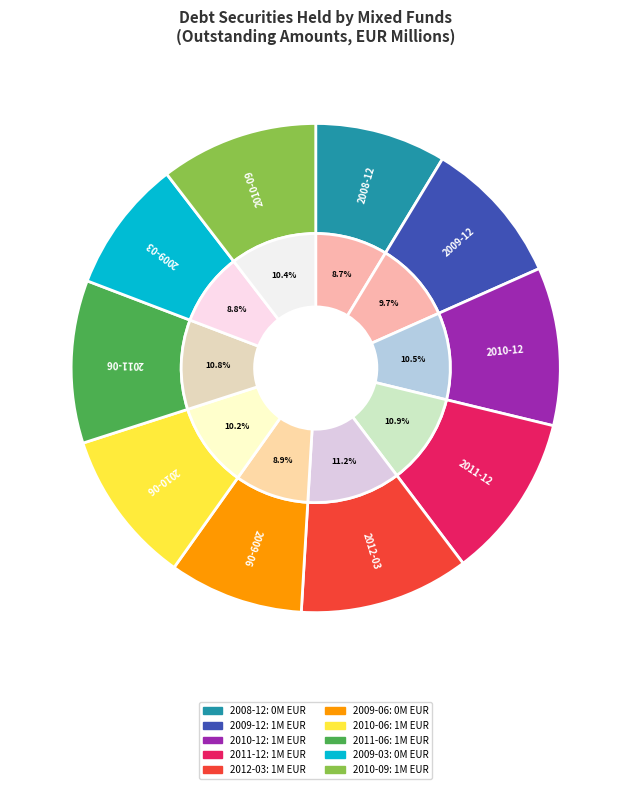

Combined, do 2011-06 and 2009-12 account for over 50%?

No